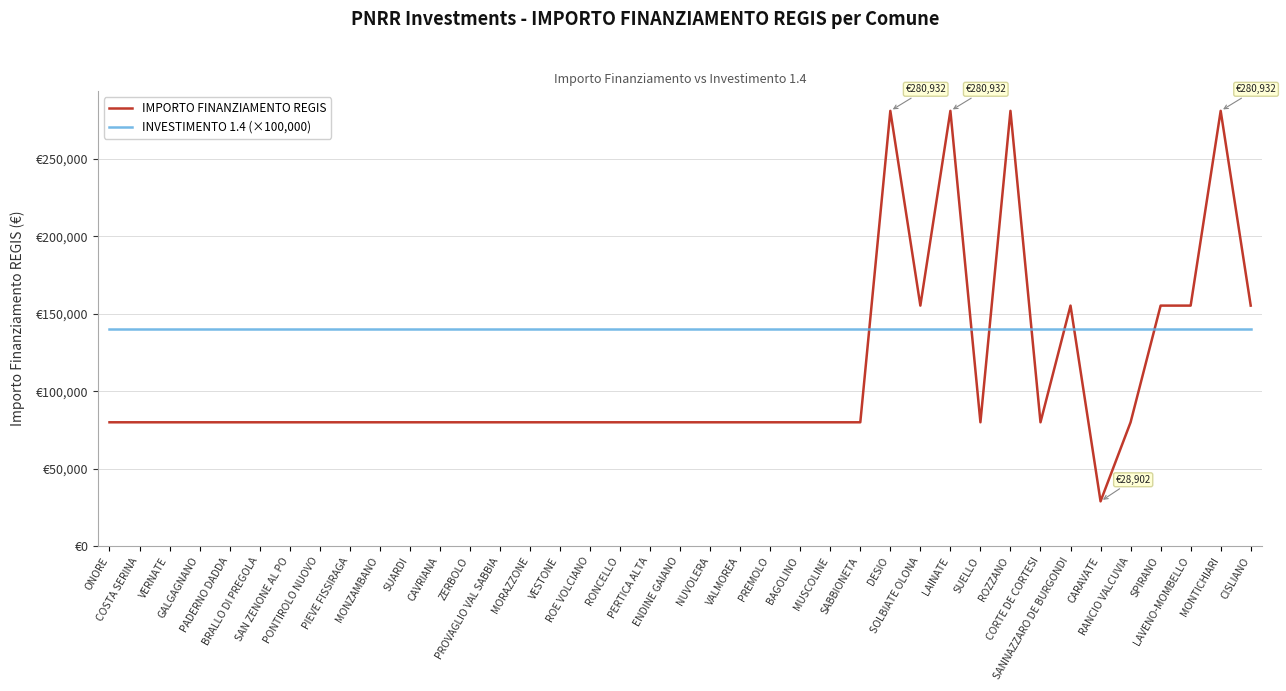

Reading left to right, list all the values displayed in this chart.

IMPORTO FINANZIAMENTO REGIS: 79922	79922	79922	79922	79922	79922	79922	79922	79922	79922	79922	79922	79922	79922	79922	79922	79922	79922	79922	79922	79922	79922	79922	79922	79922	79922	280932	155234	280932	79922	280932	79922	155234	28902	79922	155234	155234	280932	155234
INVESTIMENTO 1.4 (×100,000): 140000	140000	140000	140000	140000	140000	140000	140000	140000	140000	140000	140000	140000	140000	140000	140000	140000	140000	140000	140000	140000	140000	140000	140000	140000	140000	140000	140000	140000	140000	140000	140000	140000	140000	140000	140000	140000	140000	140000